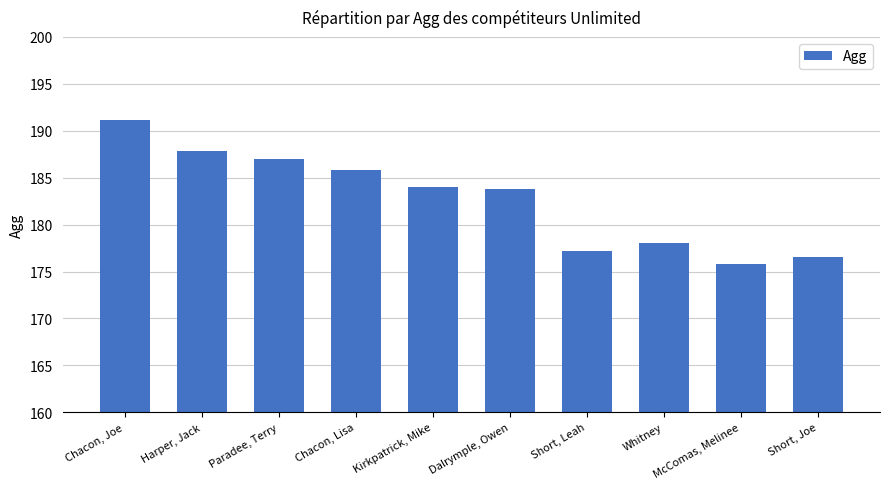

The chart shows a value of 112.7 at Whitney. True or false?

False